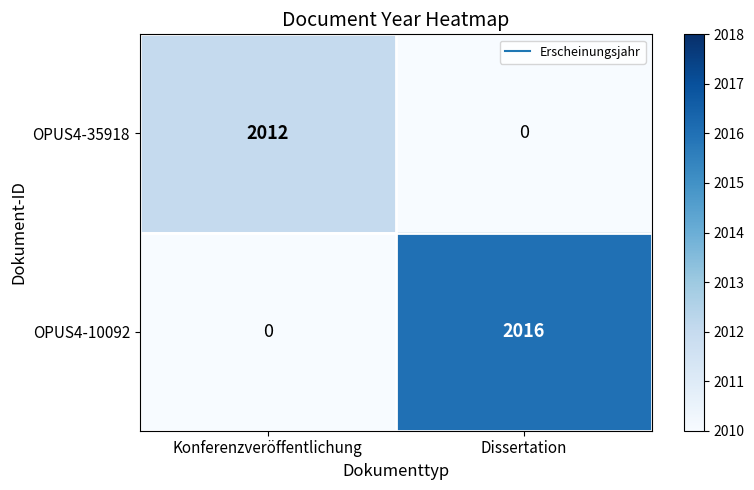

Reading left to right, what are all the values shown in this chart?

OPUS4-35918: Konferenzveröffentlichung=2012	Dissertation=0
OPUS4-10092: Konferenzveröffentlichung=0	Dissertation=2016